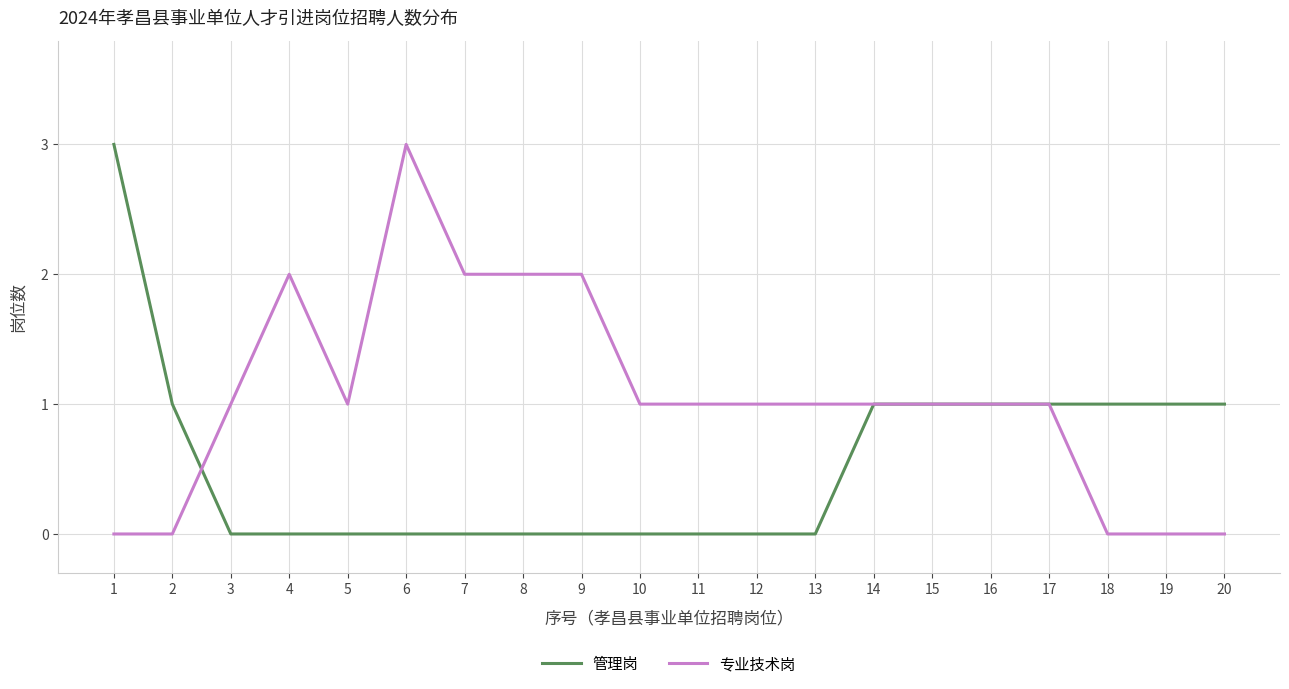

Is the value of 管理岗 at 12 greater than the value of 专业技术岗 at 16?

No